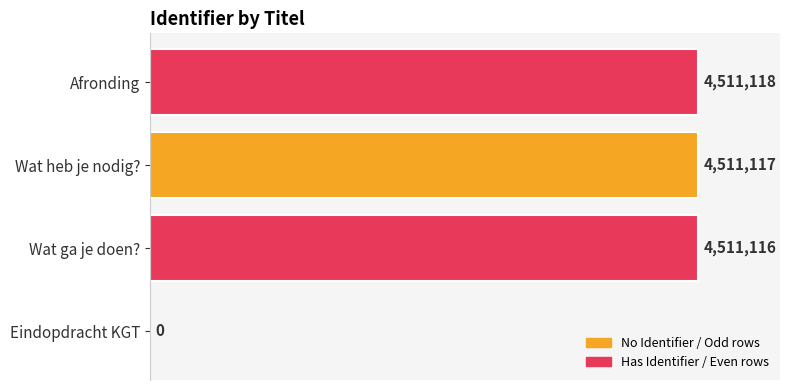

Reading bottom to top, extract all data points from this chart.

Eindopdracht KGT=0	Wat ga je doen?=4511116	Wat heb je nodig?=4511117	Afronding=4511118